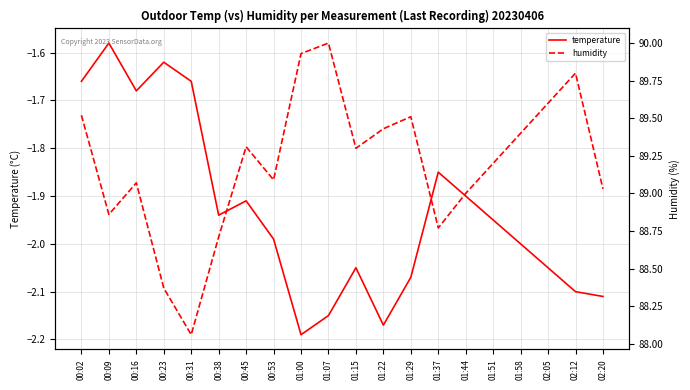

Is it true that humidity equals 138.0 at 01:00?

False